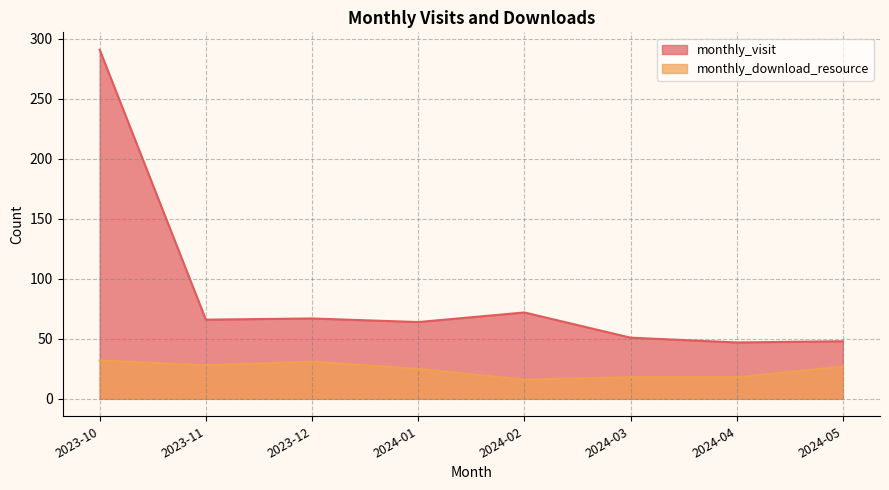

What is the average value of the monthly_download_resource series?

24